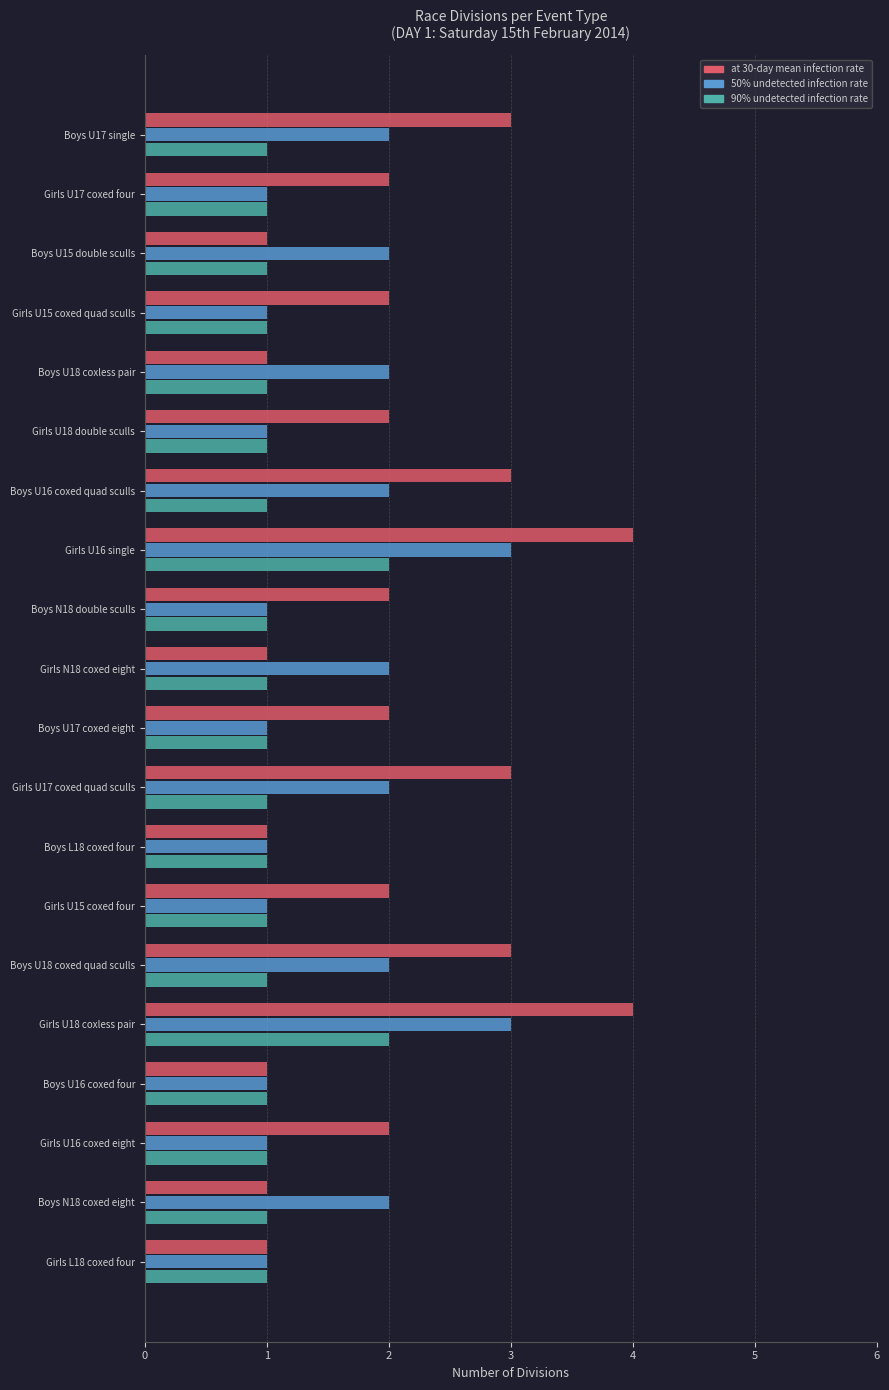

The value of 50% undetected infection rate at Girls U18 coxless pair is 3. True or false?

True